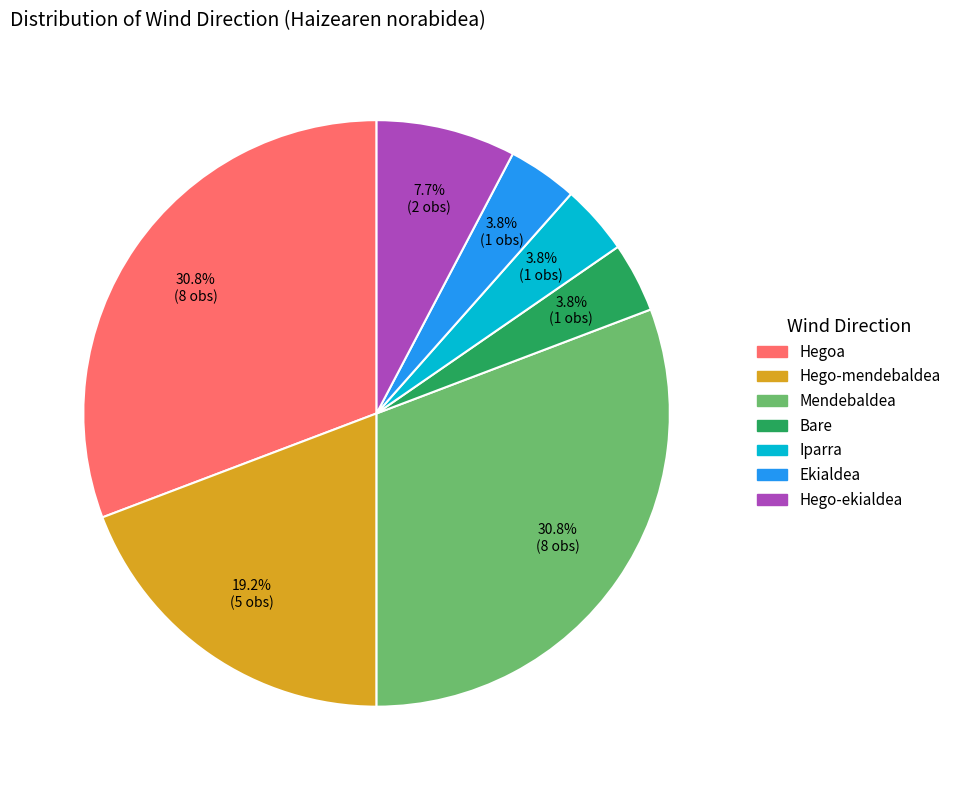

What percentage is NOT represented by Hego-ekialdea?

92.3%